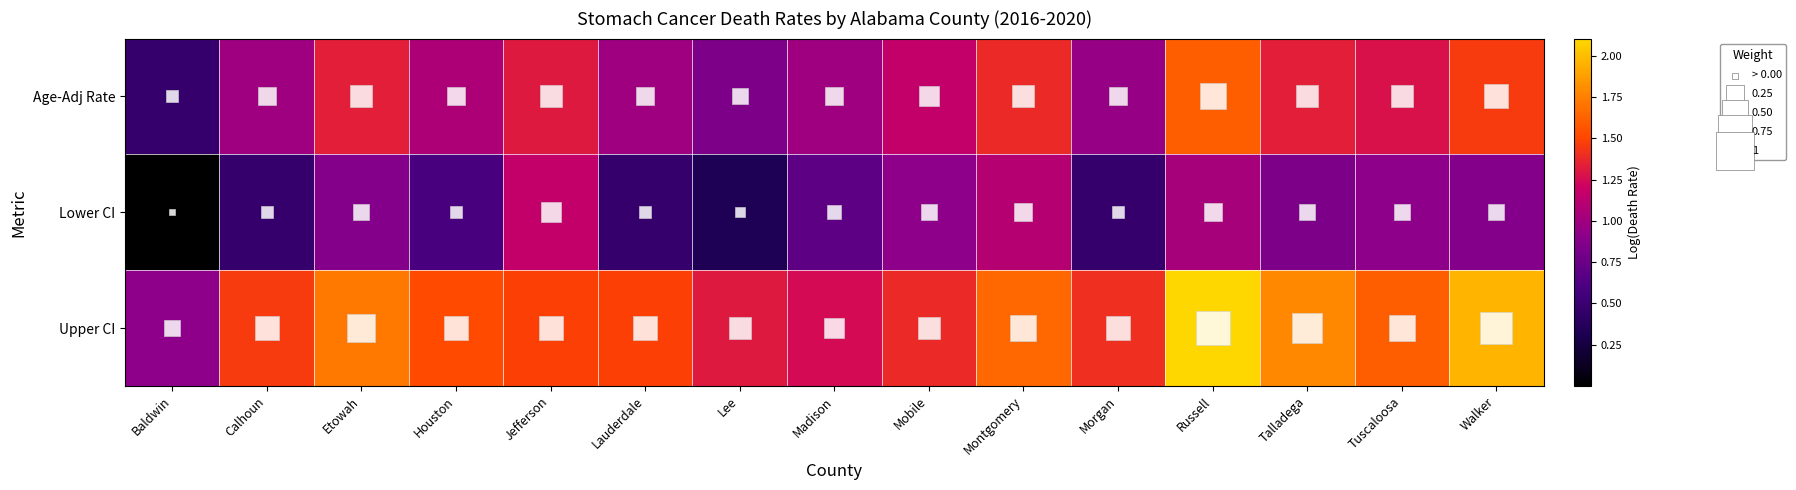

Reading right to left, list all the values displayed in this chart.

Age-Adj Rate: Walker=1.5	Tuscaloosa=1.3	Talladega=1.3	Russell=1.6	Morgan=1.0	Montgomery=1.4	Mobile=1.2	Madison=1.0	Lee=0.8	Lauderdale=1.0	Jefferson=1.3	Houston=1.1	Etowah=1.3	Calhoun=1.0	Baldwin=0.5
Lower CI: Walker=0.9	Tuscaloosa=0.9	Talladega=0.8	Russell=1.0	Morgan=0.5	Montgomery=1.1	Mobile=0.9	Madison=0.7	Lee=0.3	Lauderdale=0.5	Jefferson=1.2	Houston=0.6	Etowah=0.9	Calhoun=0.5	Baldwin=0.0
Upper CI: Walker=2.0	Tuscaloosa=1.6	Talladega=1.8	Russell=2.1	Morgan=1.4	Montgomery=1.6	Mobile=1.4	Madison=1.3	Lee=1.3	Lauderdale=1.5	Jefferson=1.5	Houston=1.5	Etowah=1.7	Calhoun=1.5	Baldwin=0.9